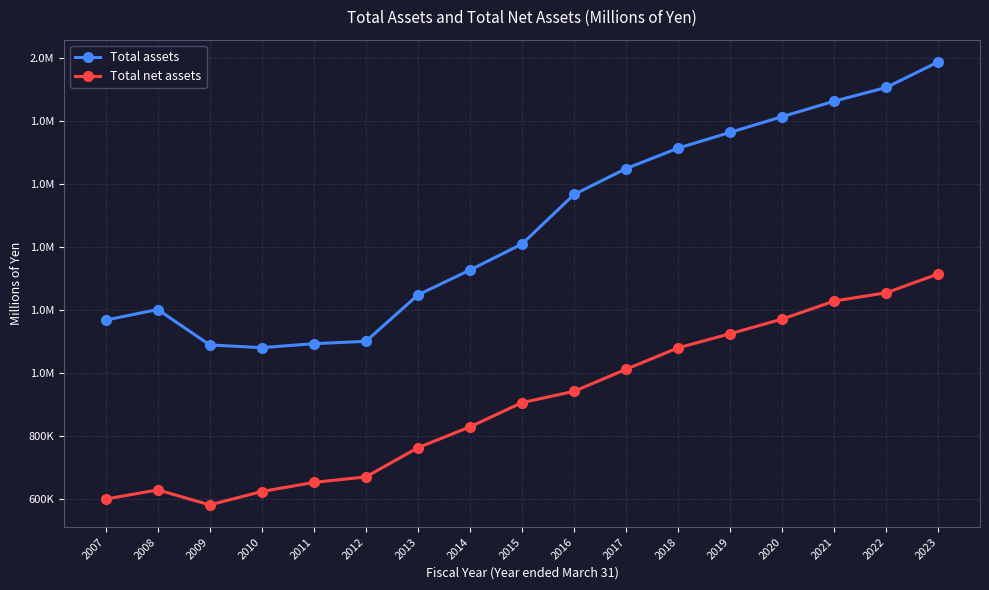

What is the spread (max minus min) of values at 2013?

484971